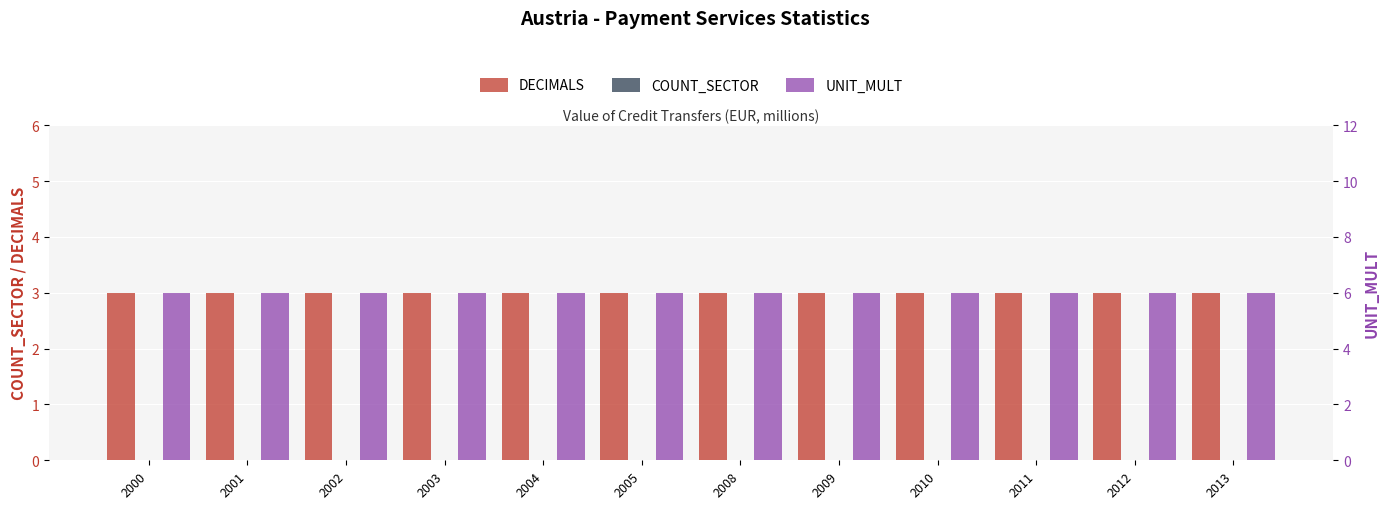

Reading left to right, list all the values displayed in this chart.

DECIMALS: 2000=3	2001=3	2002=3	2003=3	2004=3	2005=3	2008=3	2009=3	2010=3	2011=3	2012=3	2013=3
COUNT_SECTOR: 2000=0	2001=0	2002=0	2003=0	2004=0	2005=0	2008=0	2009=0	2010=0	2011=0	2012=0	2013=0
UNIT_MULT: 2000=6	2001=6	2002=6	2003=6	2004=6	2005=6	2008=6	2009=6	2010=6	2011=6	2012=6	2013=6